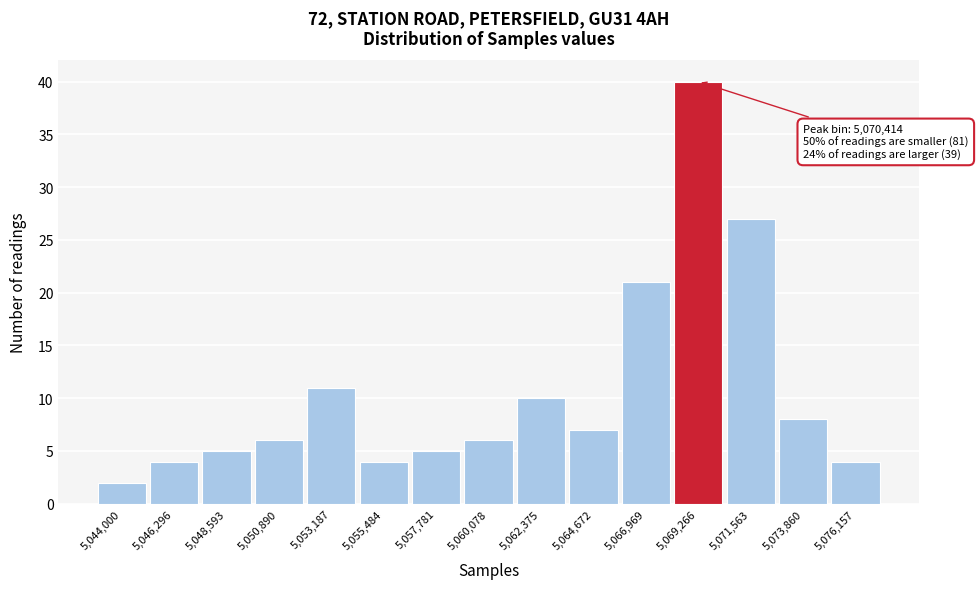

Reading left to right, list all the values displayed in this chart.

2	4	5	6	11	4	5	6	10	7	21	40	27	8	4